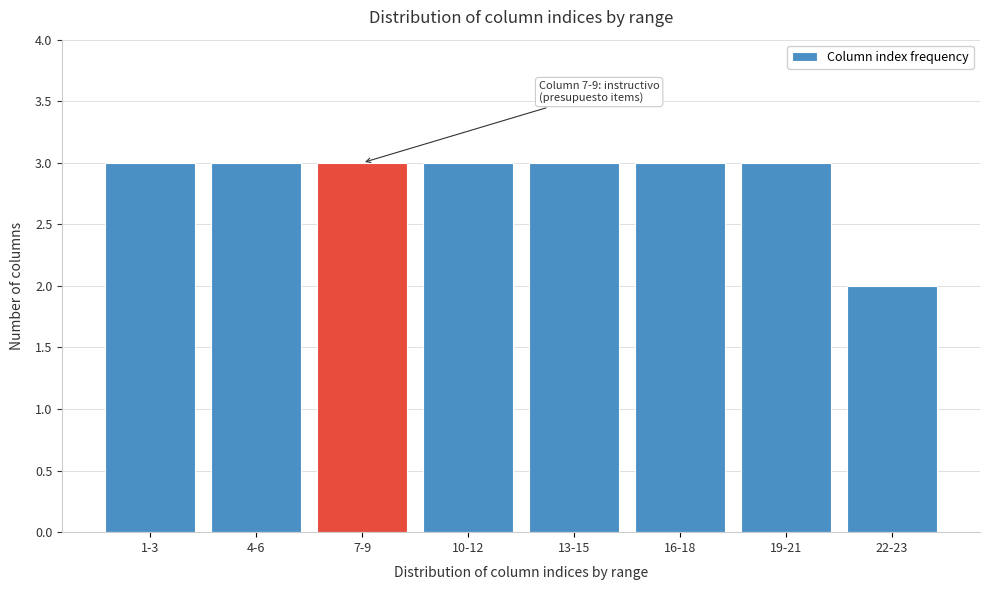

Reading left to right, transcribe all the data shown in this chart.

3	3	3	3	3	3	3	2